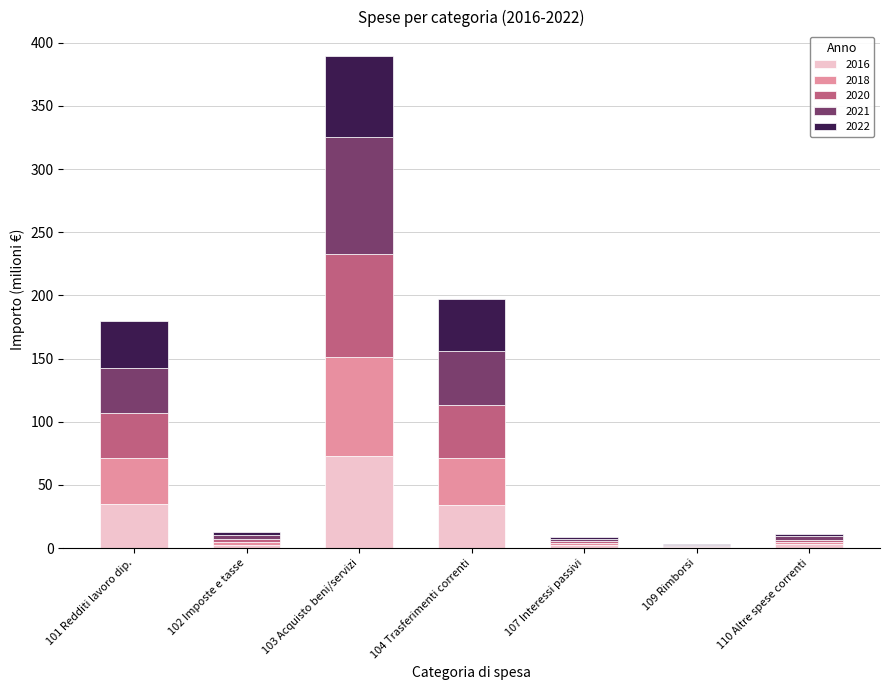

Which category has the highest value in the 2016 series?

103 Acquisto beni/servizi